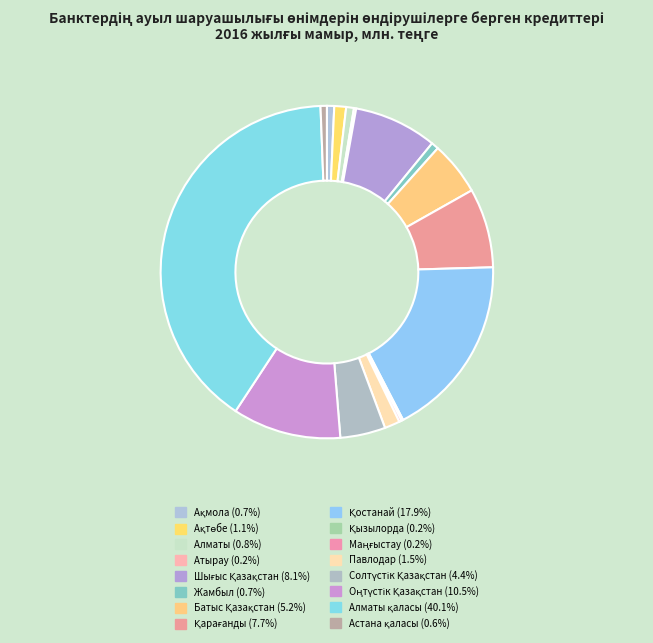

How many segments does this pie chart have?

16